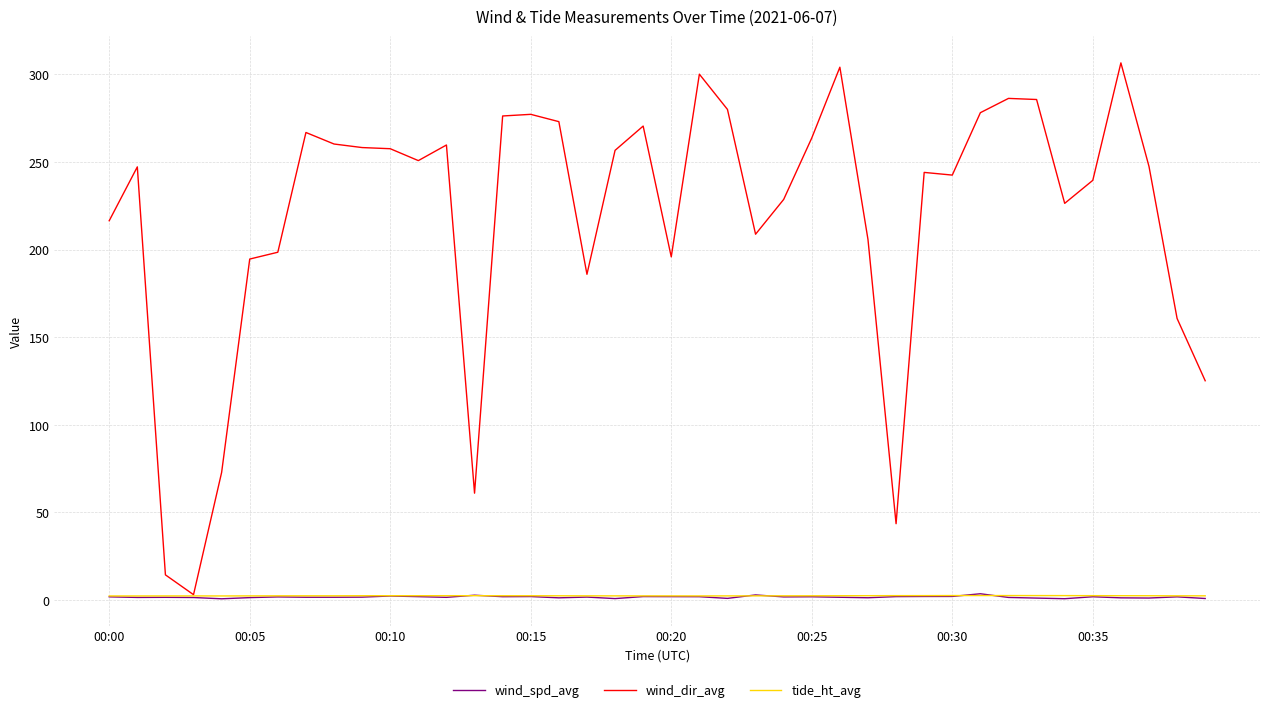

What is the greatest value displayed?

306.6